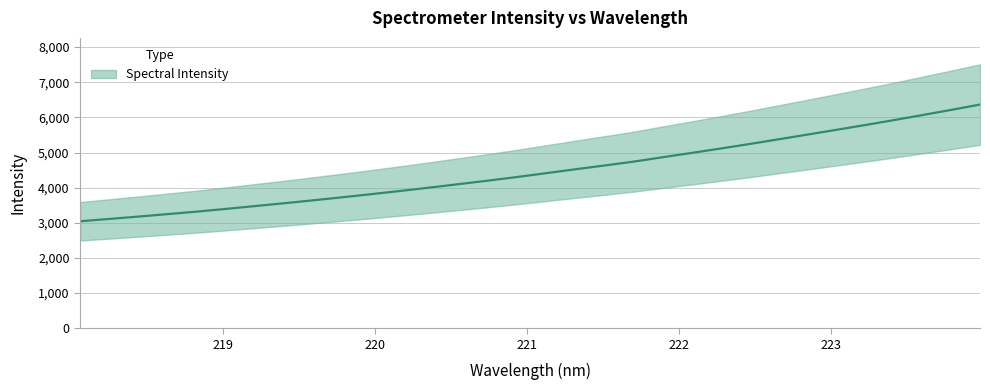

What is the difference between the maximum and minimum values?

3321.6